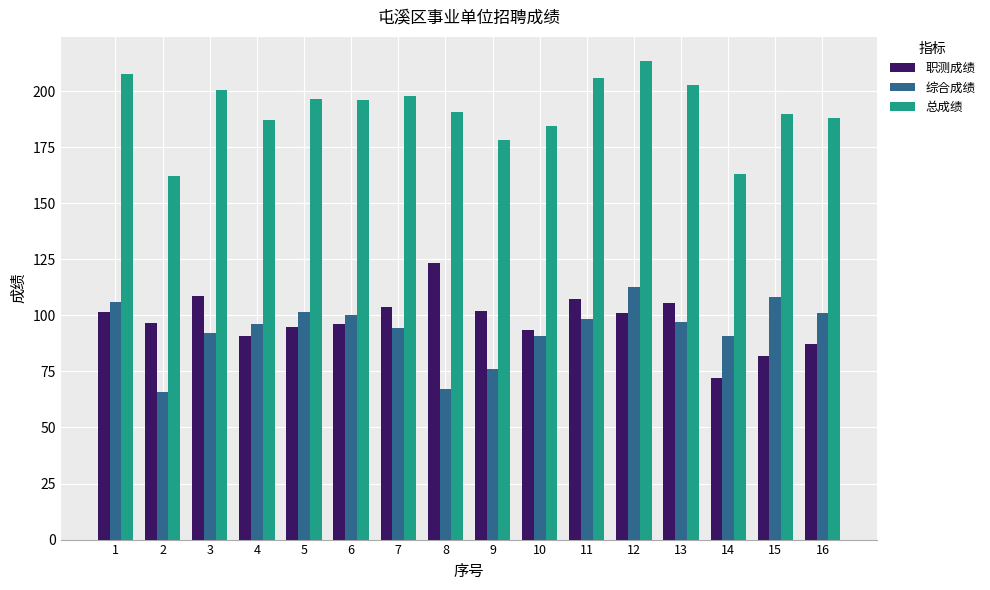

Rank the series at 2 from lowest to highest value.

综合成绩, 职测成绩, 总成绩